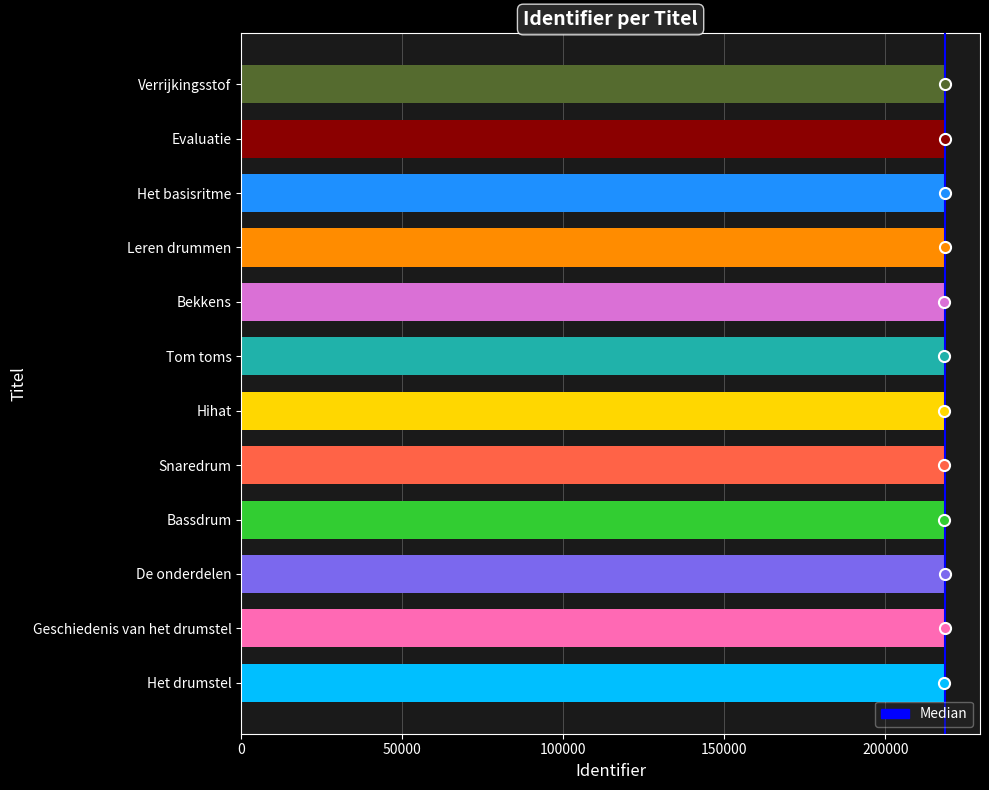

What is the difference between the maximum and minimum values?

232